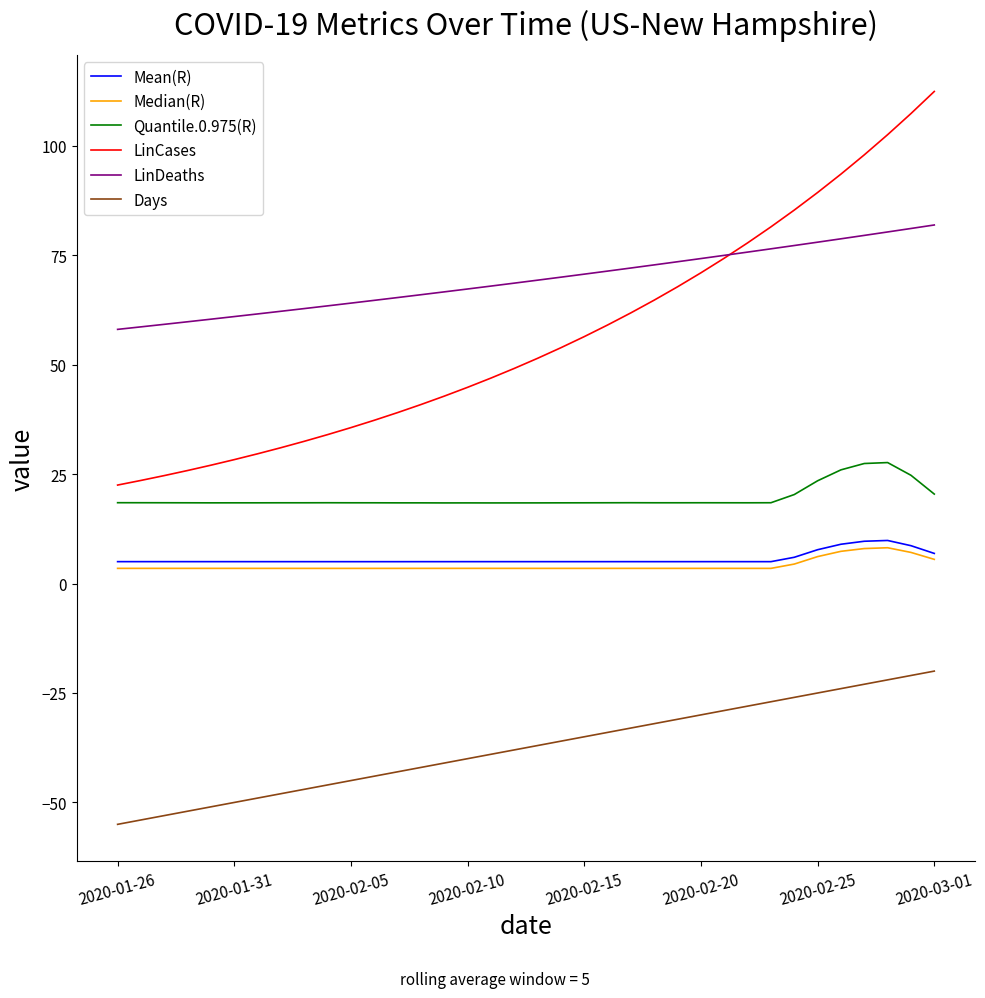

Which series has the largest range (max minus min)?

LinCases